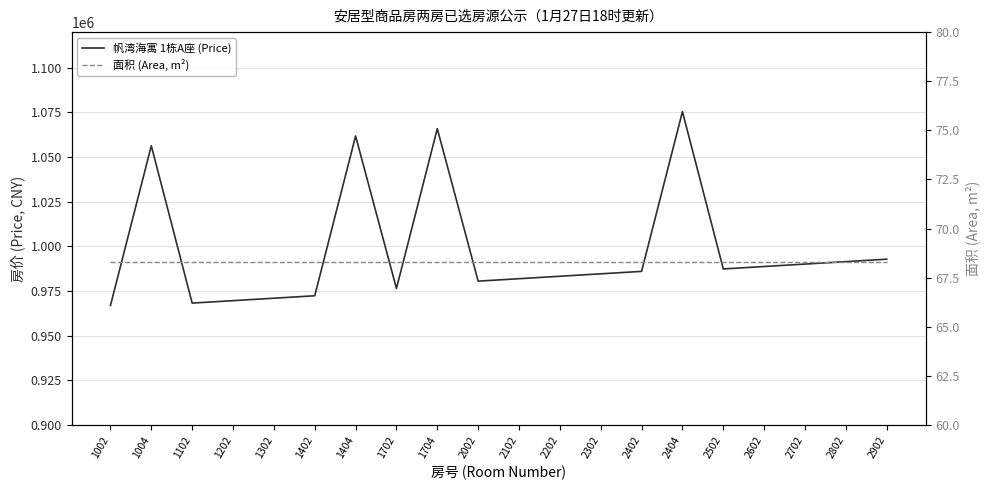

What is the average value of the 面积 (Area, m²) series?

68.3